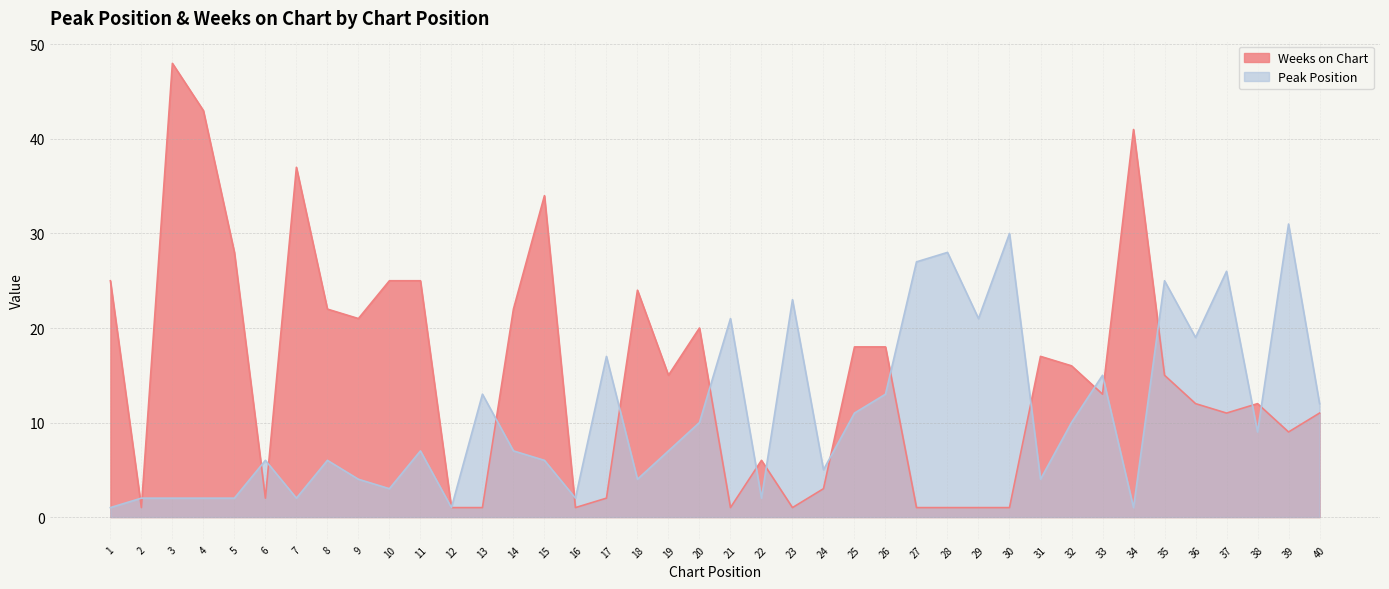

What is the minimum value shown in the chart?

1